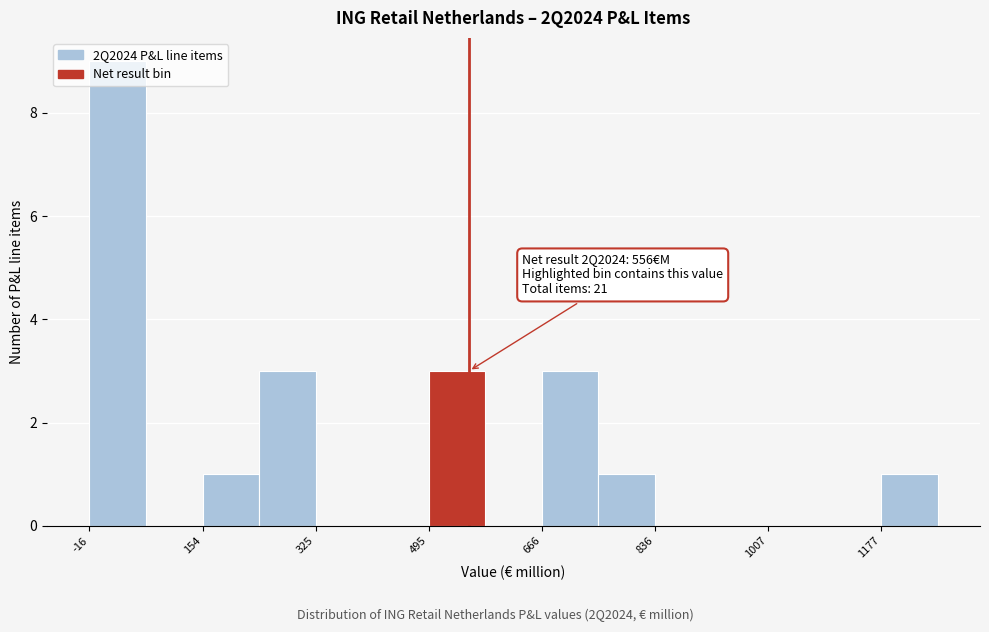

Which range on the x-axis has the tallest bar?

-20 to 60